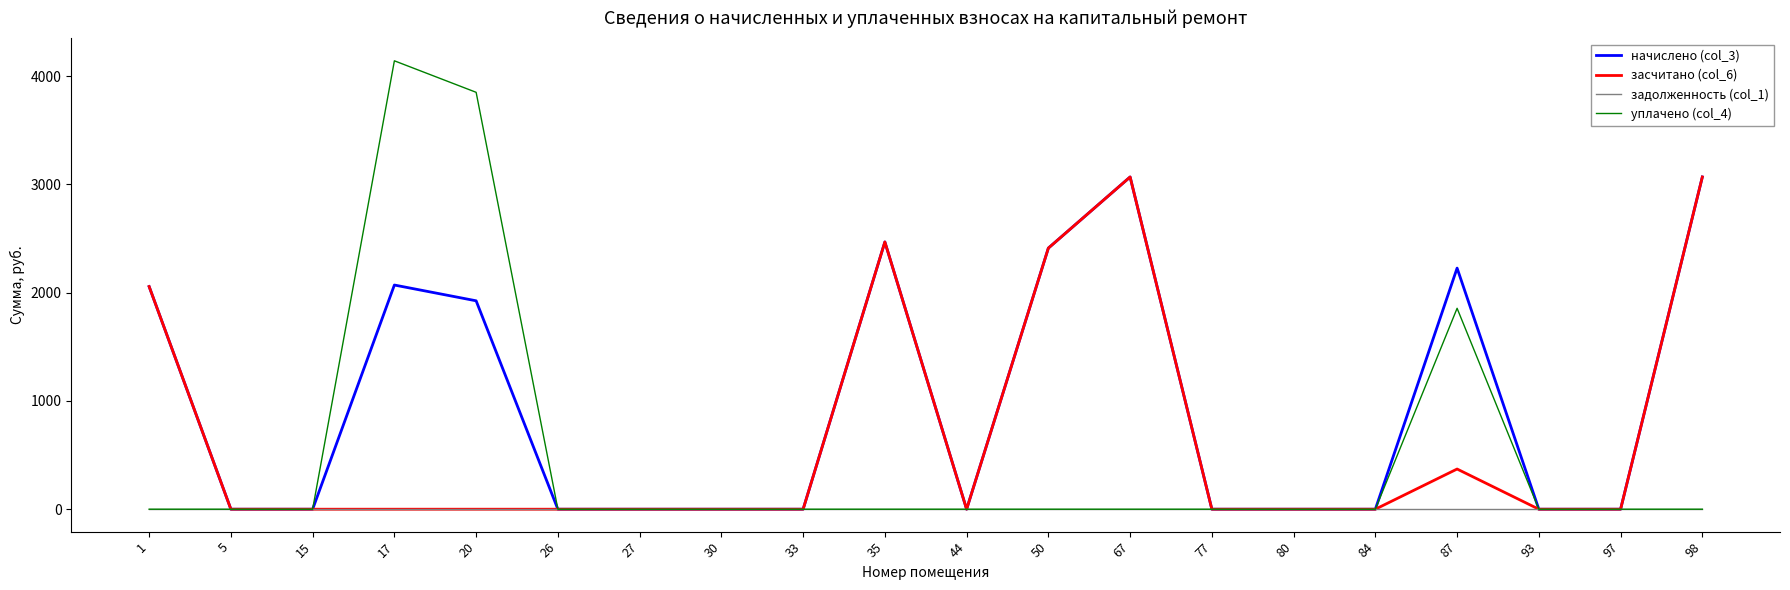

Which series has the widest spread of values?

уплачено (col_4)